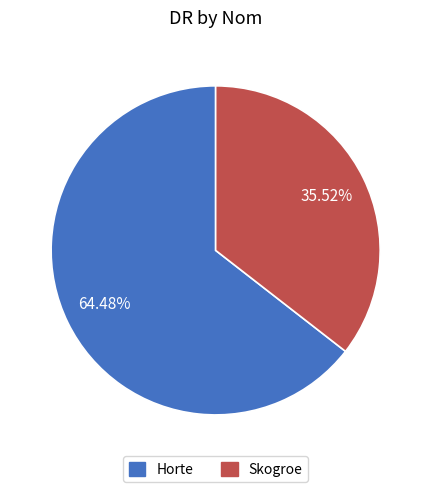

Is there a majority slice in this chart?

Yes